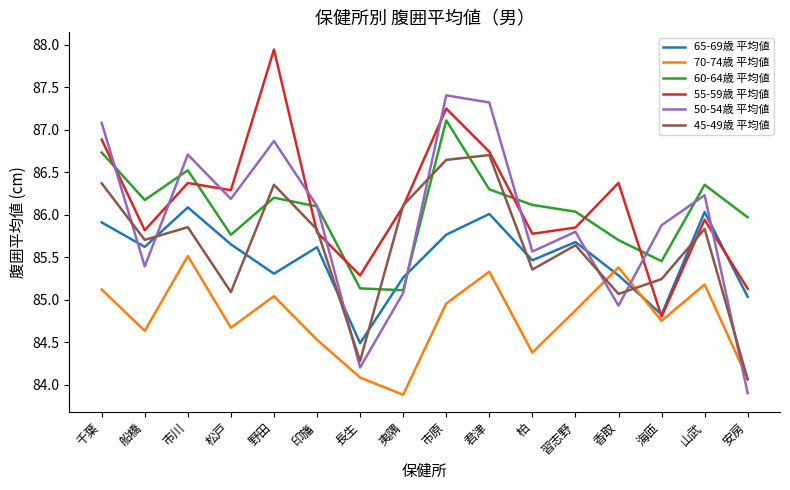

What is the lowest value of the 50-54歳 平均値 series?

83.9